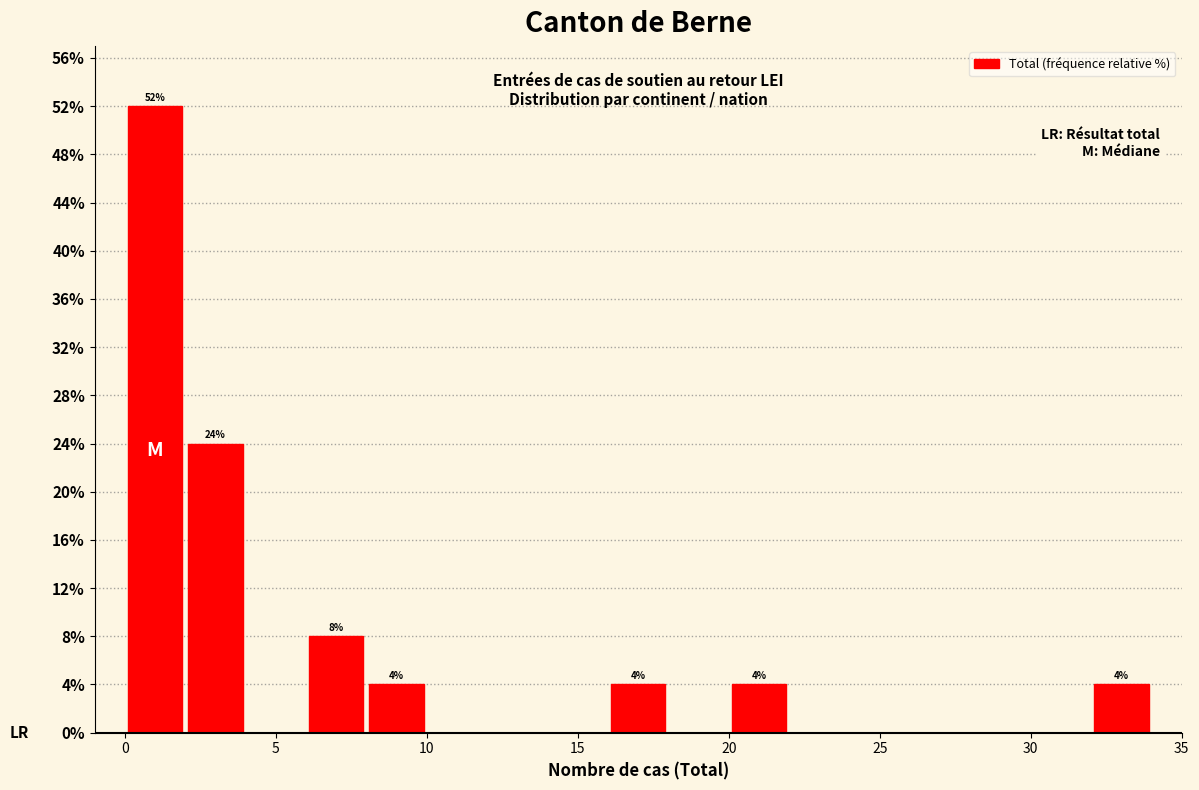

Which range on the x-axis has the tallest bar?

0 to 2